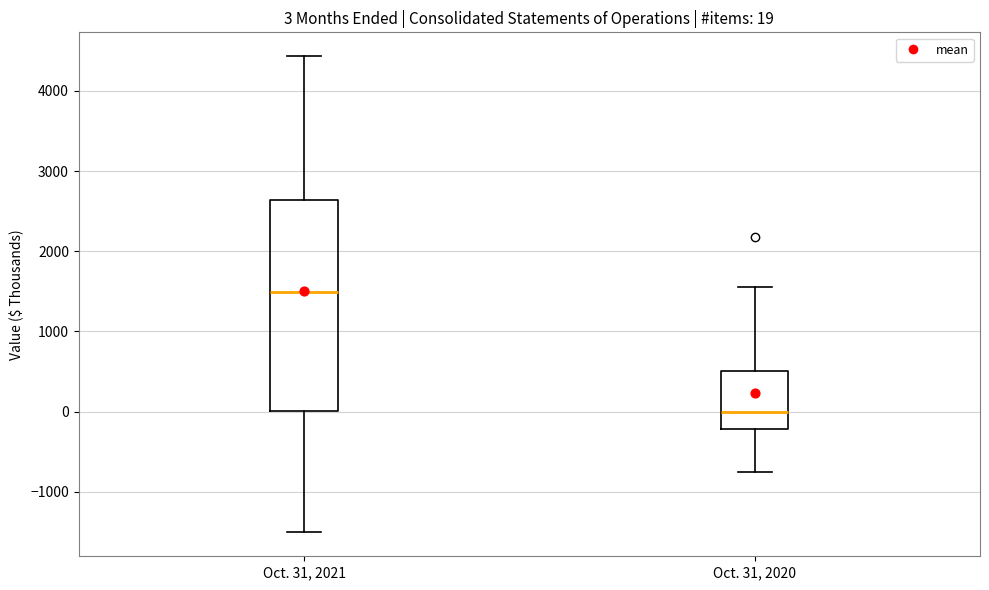

Comparing the boxes themselves (not the whiskers), which one is the tallest?

Oct. 31, 2021